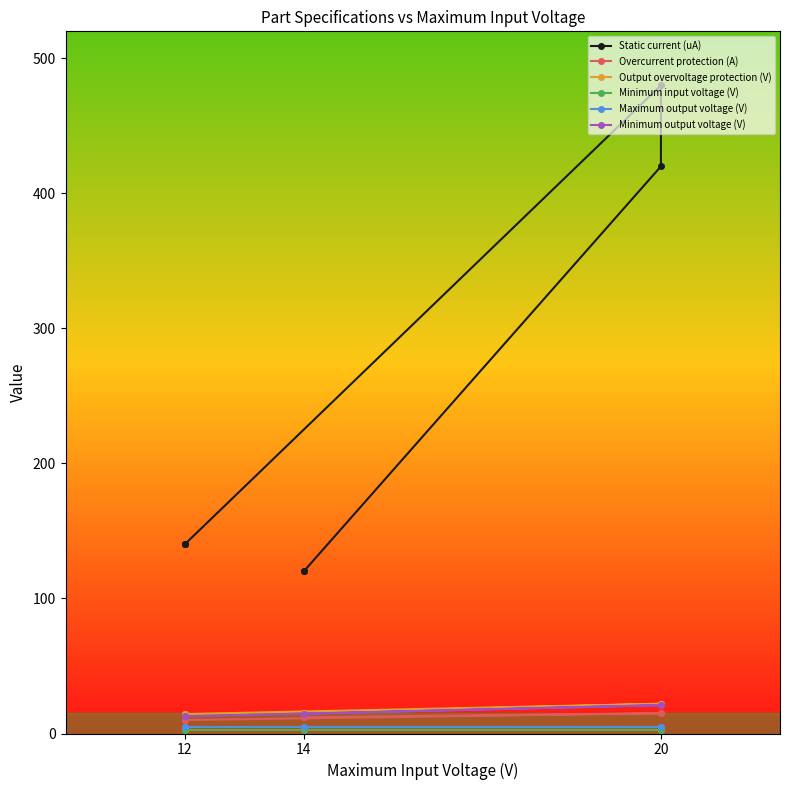

True or false: Static current (uA) has a value of 480.0 at 20.

True